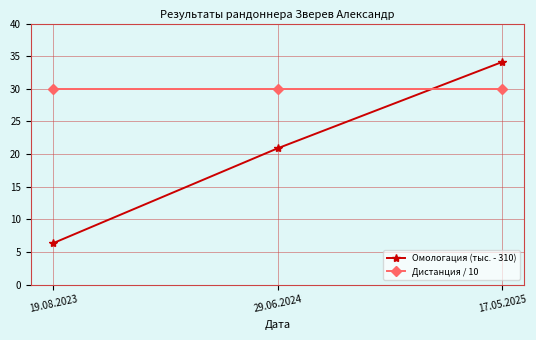

Rank the series at 29.06.2024 from highest to lowest value.

Дистанция / 10, Омологация (тыс. - 310)